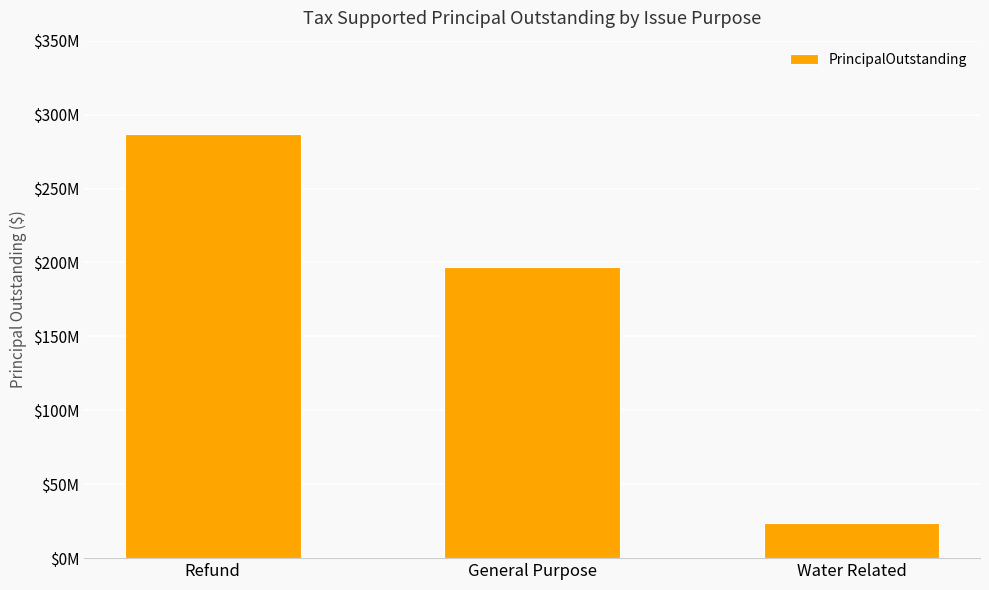

What position from the left is General Purpose?

2